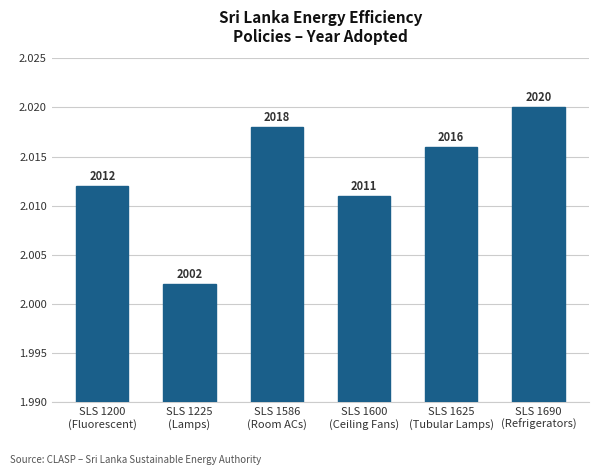

Is it true that the value at SLS 1600
(Ceiling Fans) is 2011?

True